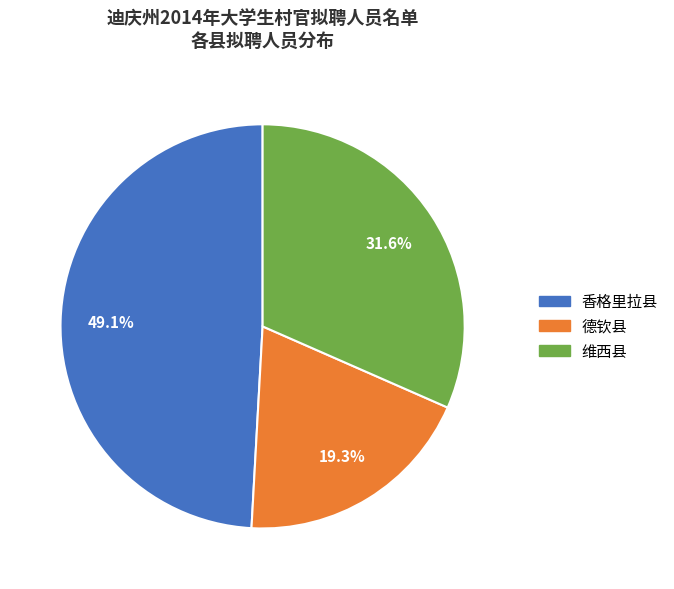

Rank the categories by value from highest to lowest.

香格里拉县, 维西县, 德钦县